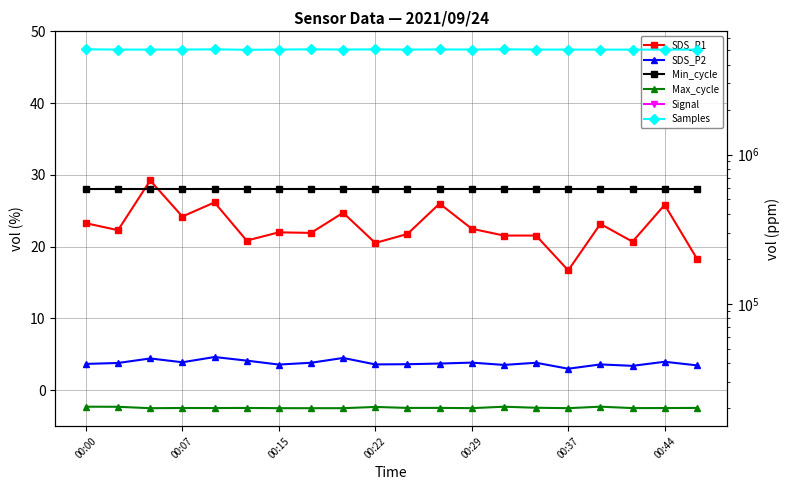

What are all the series names shown in the legend?

SDS_P1, SDS_P2, Min_cycle, Max_cycle, Signal, Samples